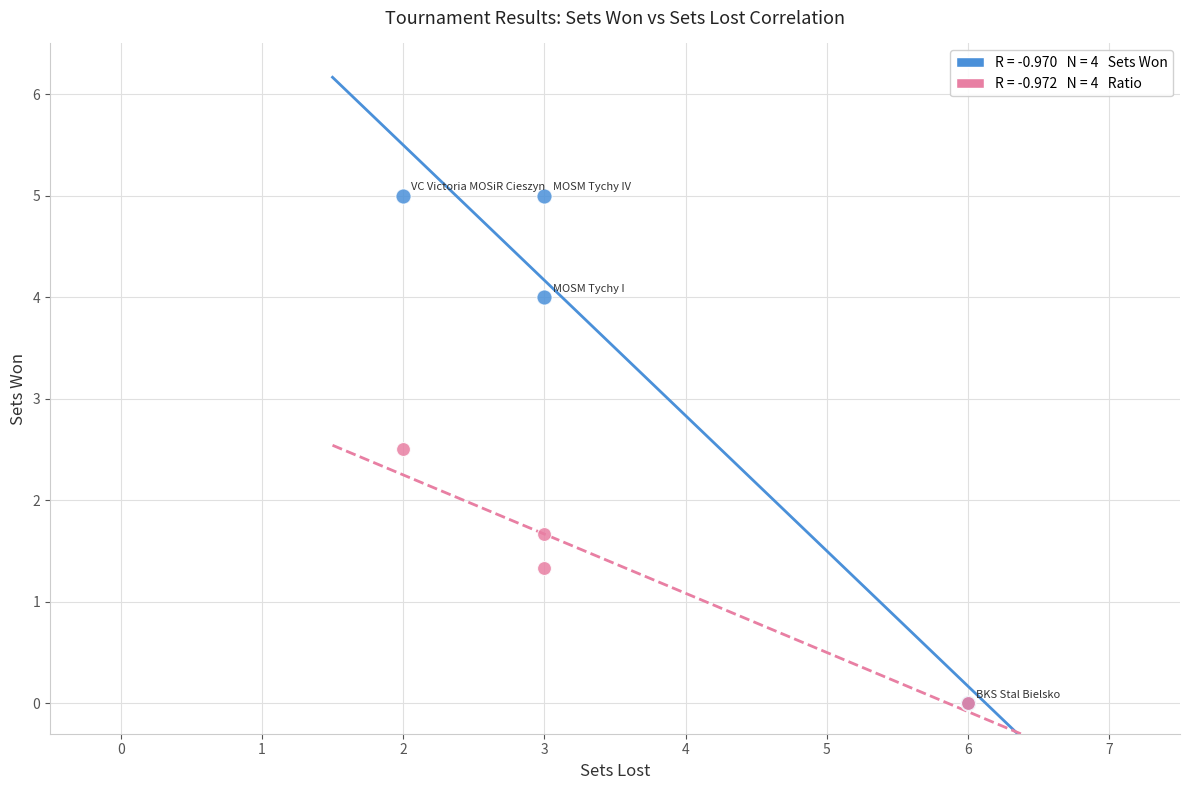

Across all series, what Y value is closest to 2?

1.7